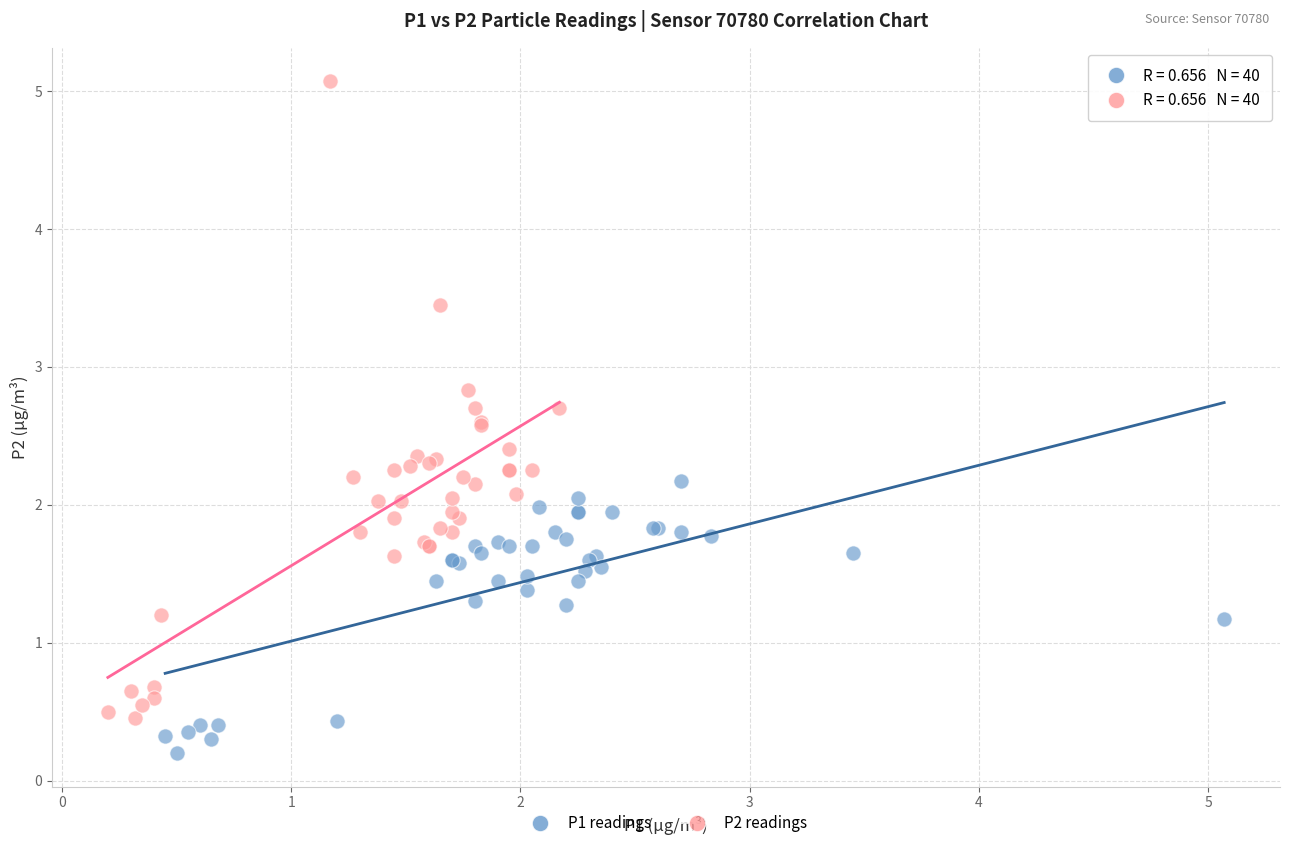

Which series contains the lowest Y value?

P1 readings